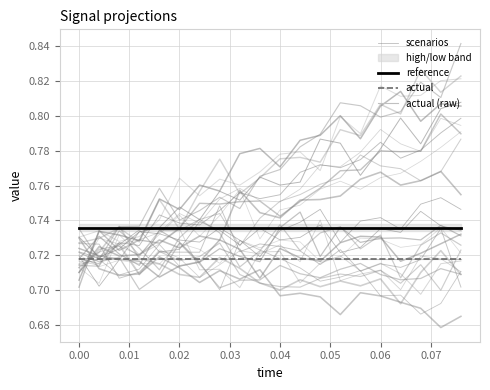

True or false: actual and reference intersect in this chart.

False